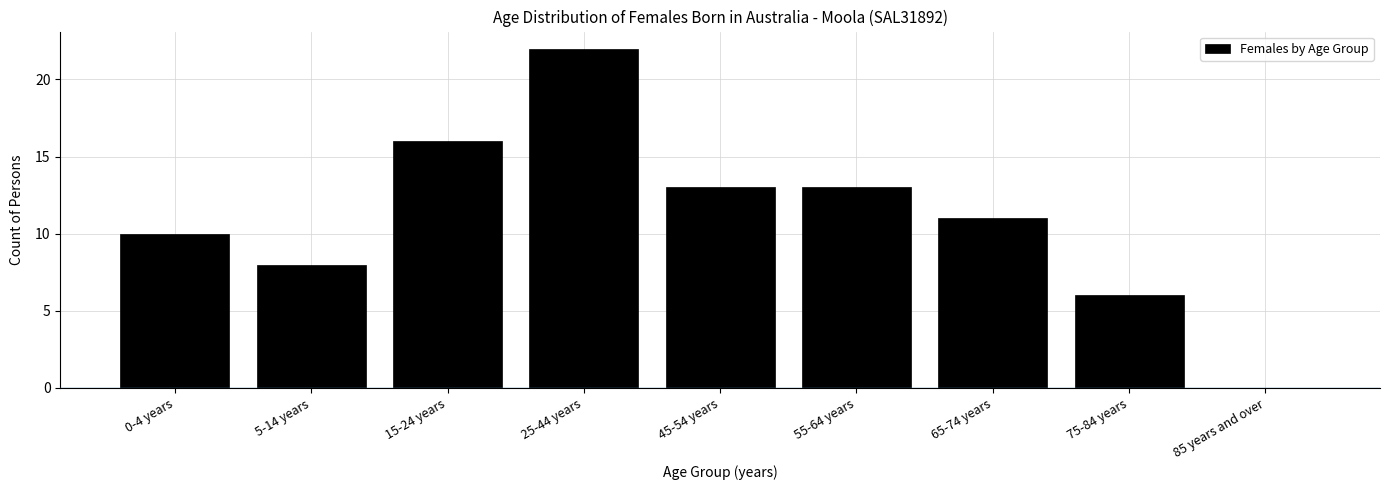

Reading left to right, extract all data points from this chart.

0-4 years=10	5-14 years=8	15-24 years=16	25-44 years=22	45-54 years=13	55-64 years=13	65-74 years=11	75-84 years=6	85 years and over=0